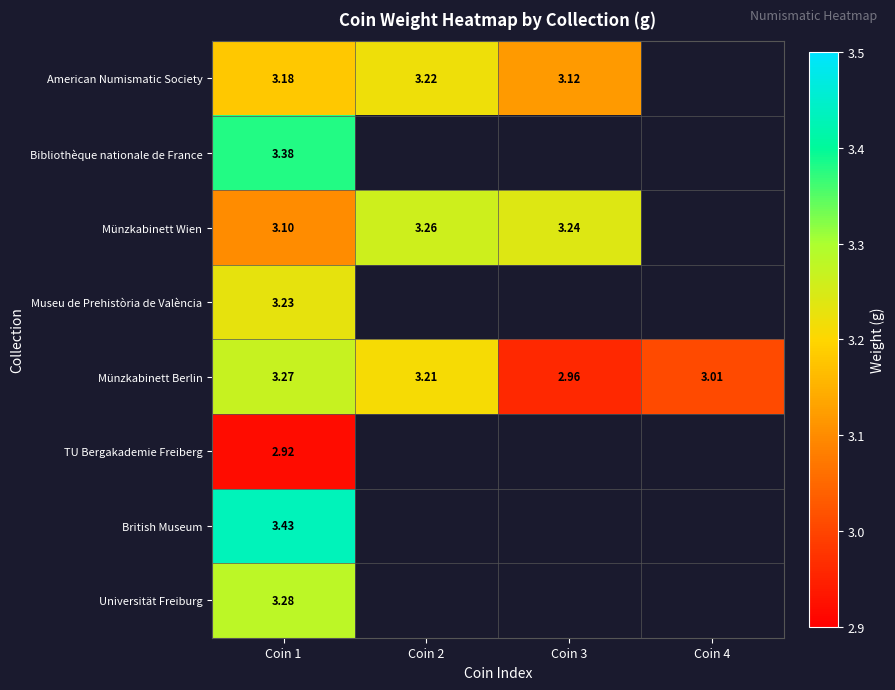

Rank the series by their maximum value, from highest to lowest.

British Museum, Bibliothèque nationale de France, Universität Freiburg, Münzkabinett Berlin, Münzkabinett Wien, Museu de Prehistòria de València, American Numismatic Society, TU Bergakademie Freiberg